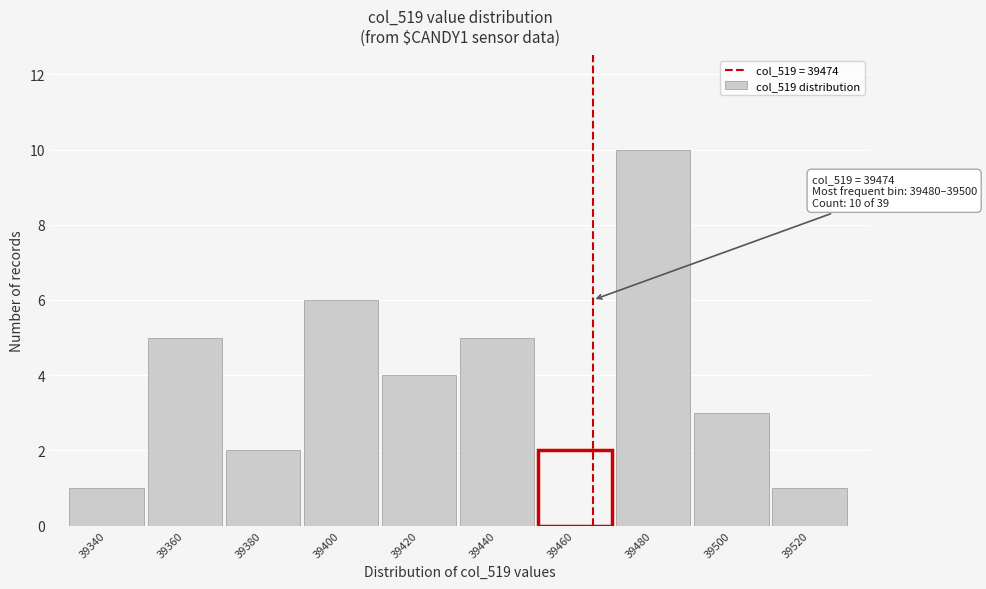

Reading left to right, list all the values displayed in this chart.

39340=1	39360=5	39380=2	39400=6	39420=4	39440=5	39460=2	39480=10	39500=3	39520=1